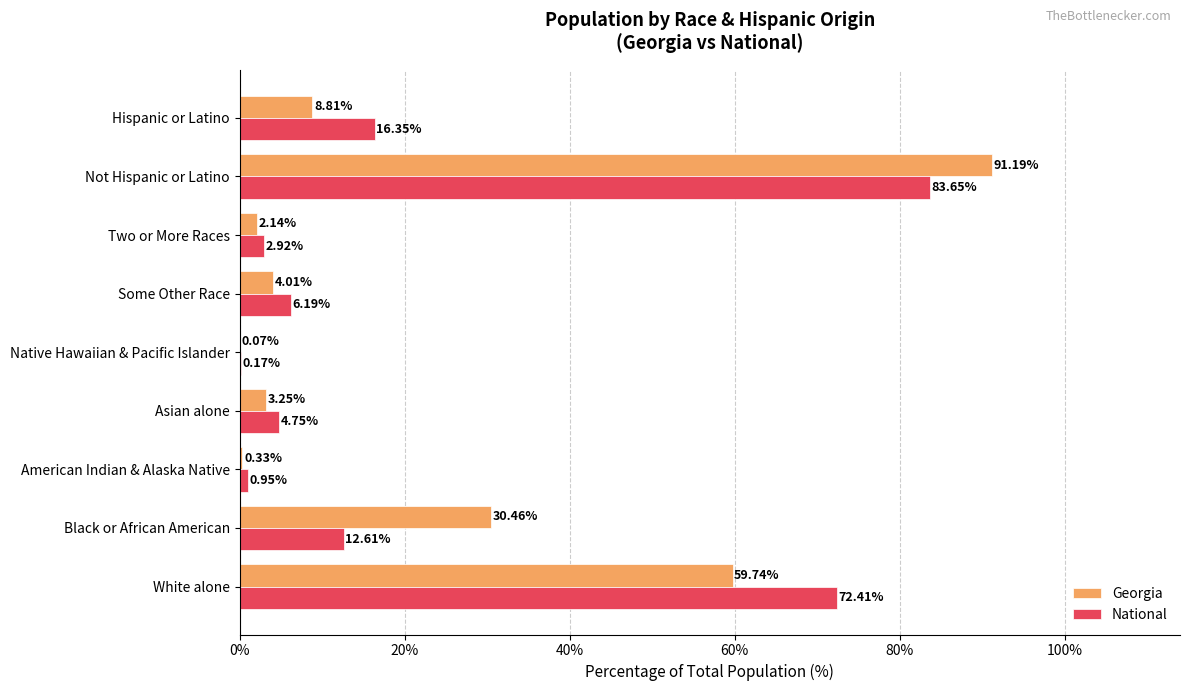

Between Some Other Race and Two or More Races, which series saw the biggest shift?

National